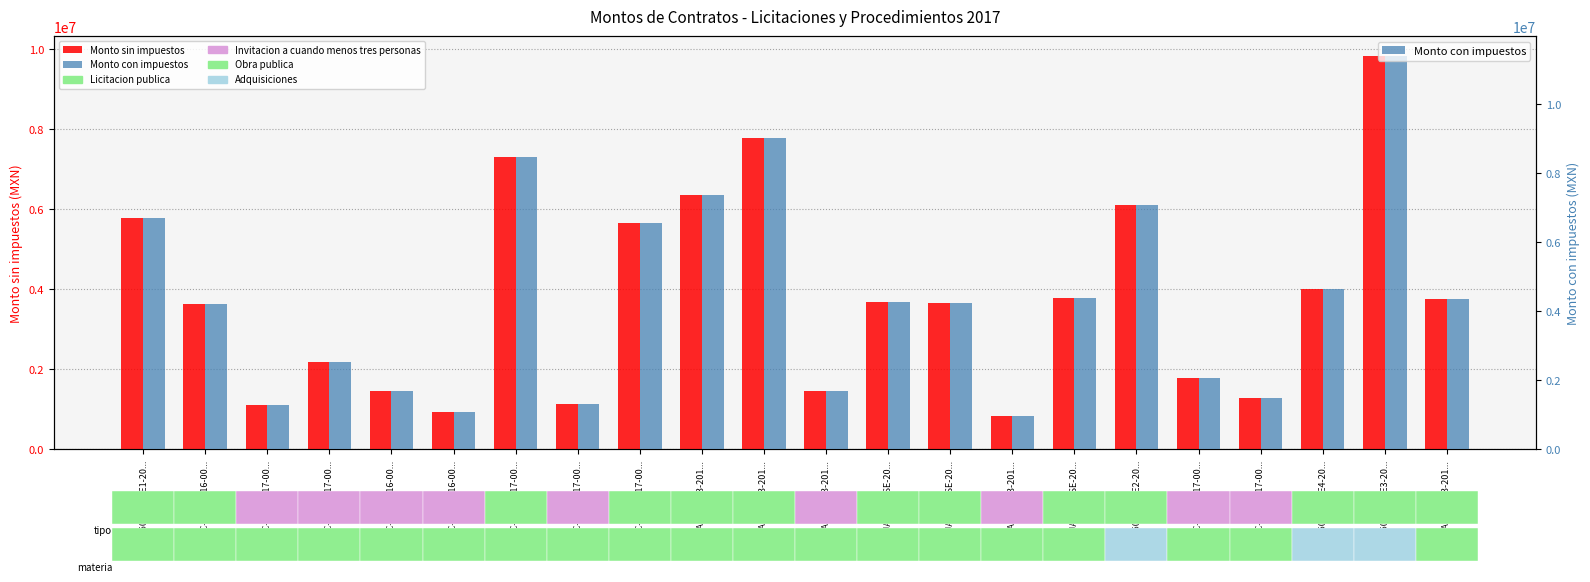

What is the total value across all series at LO-825006983-E1-20...?

12474556.5